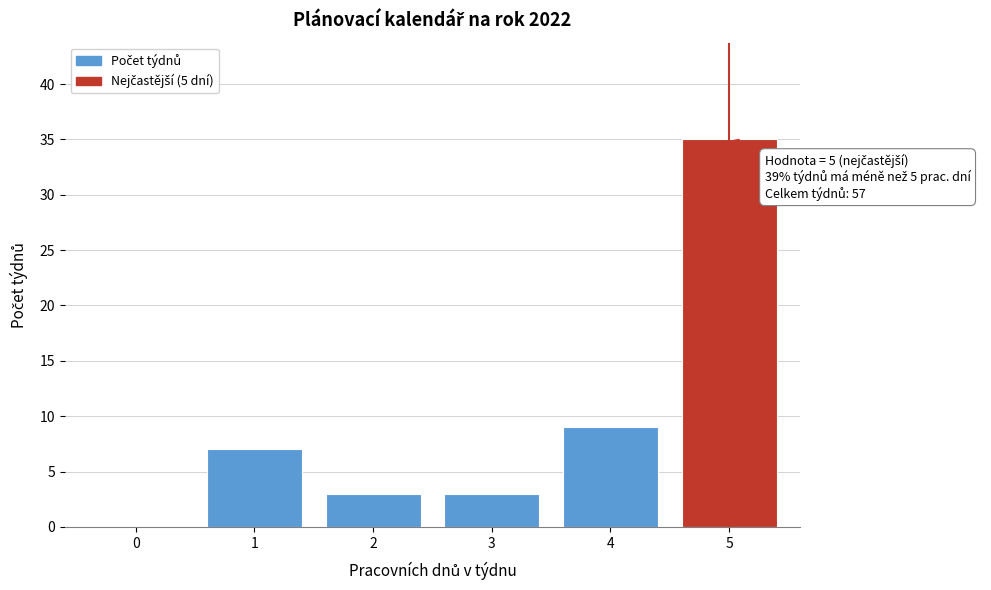

Over which range of the x-axis is the bar tallest?

4.5 to 5.5